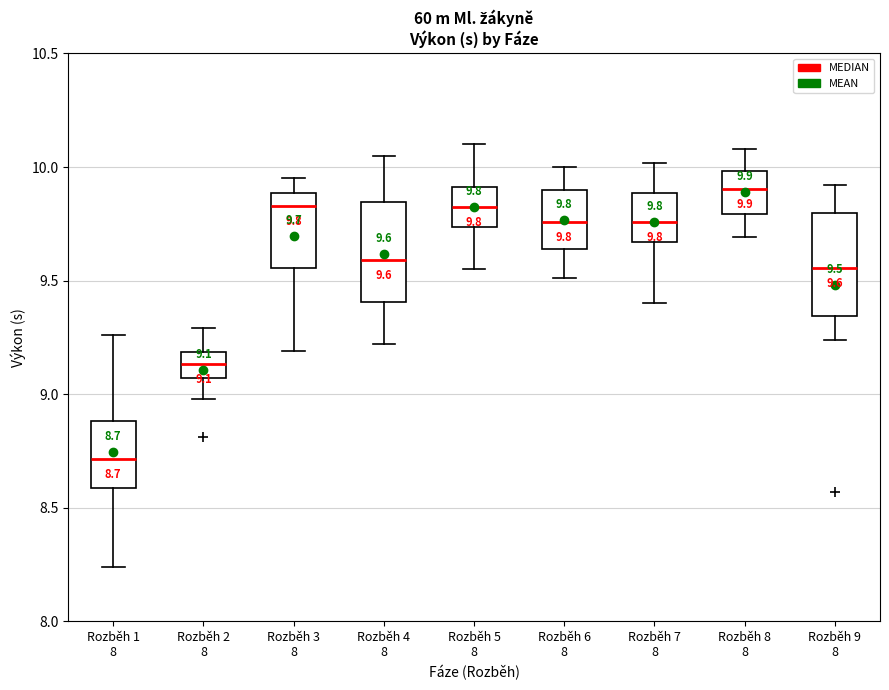

Which box has the lowest median line?

Rozběh 1 8